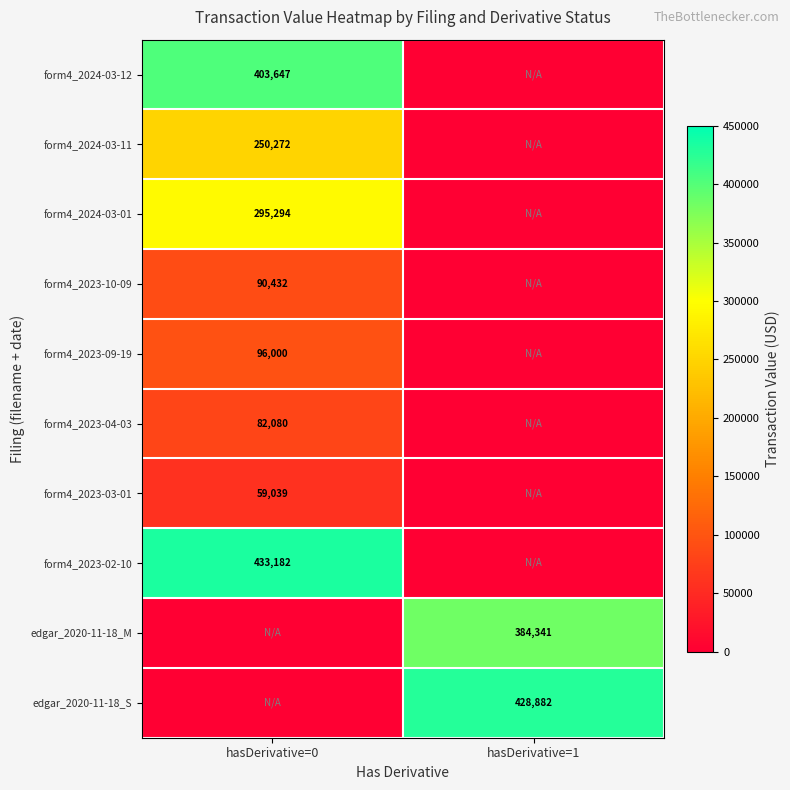

Is it true that form4_2023-09-19 equals 96000 at hasDerivative=0?

True